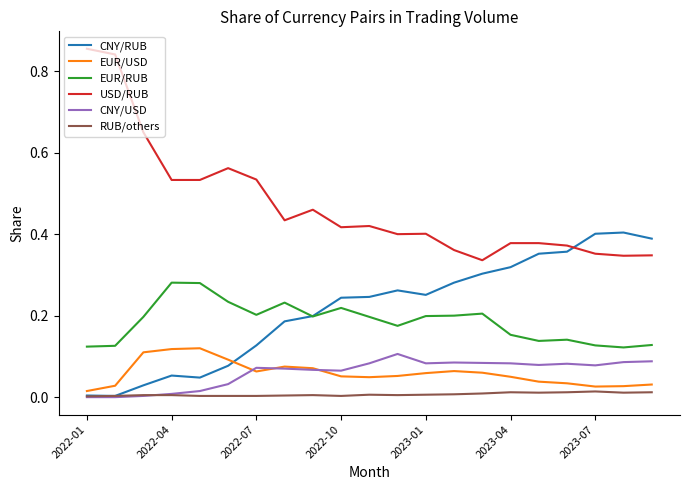

Which series has the widest spread of values?

USD/RUB